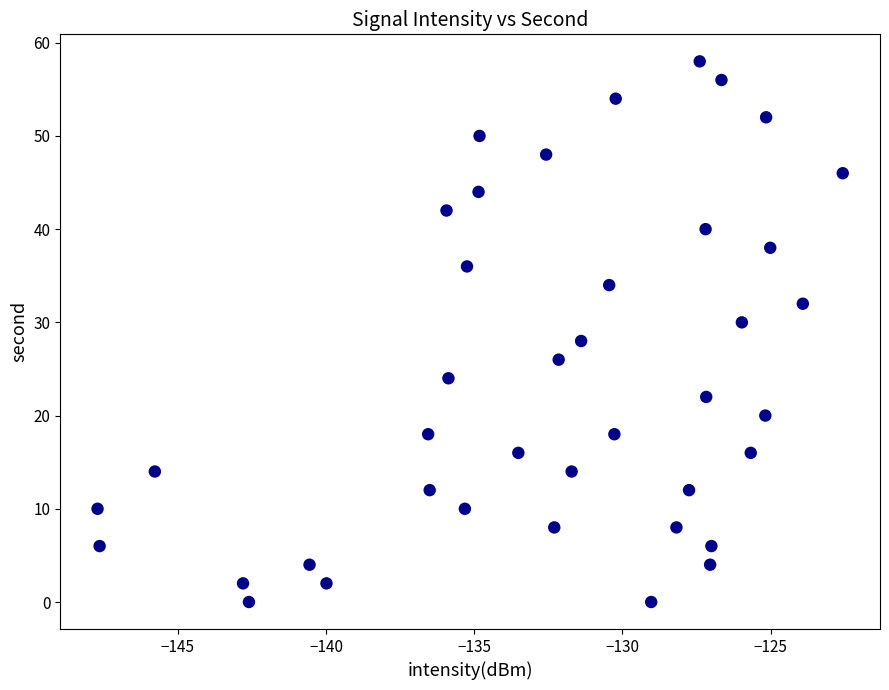

What is the range of Y values (max minus min)?

58